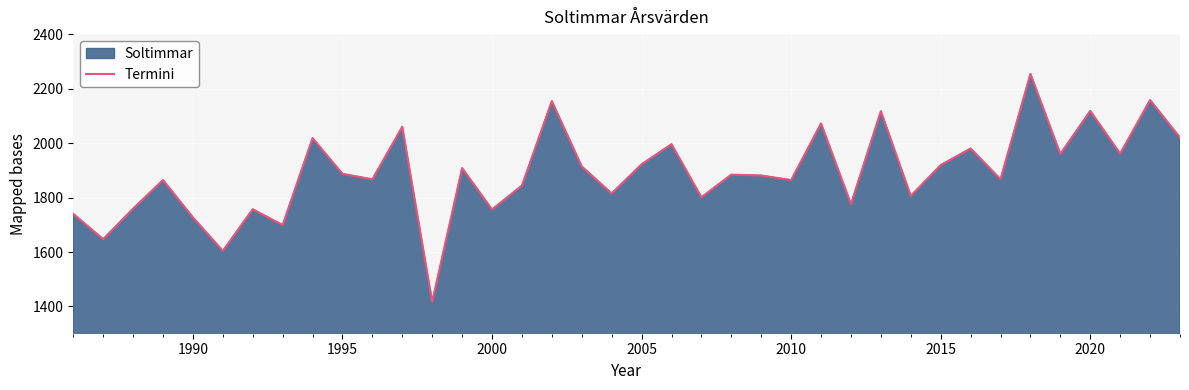

True or false: the data shows 582 at 2005.

False